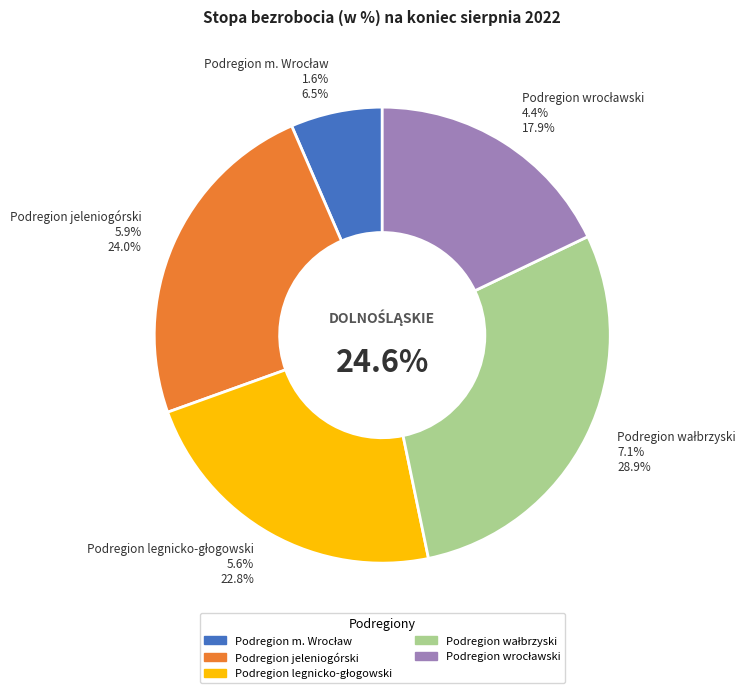

To the nearest percent, what is the combined percentage of Podregion wrocławski and Podregion legnicko-głogowski?

41%